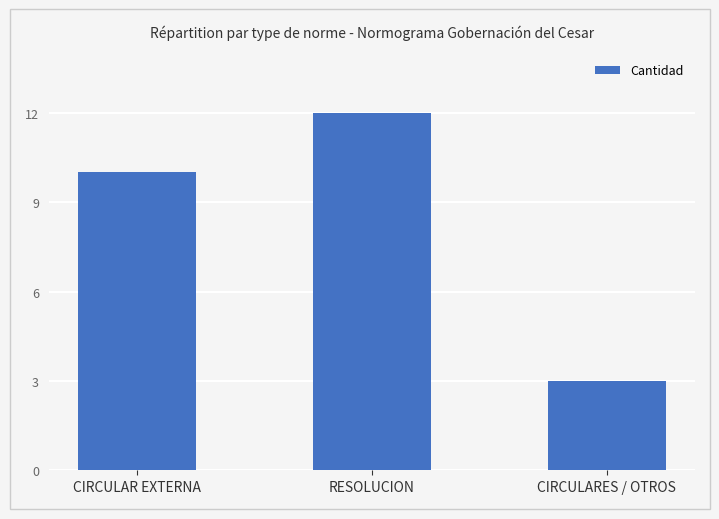

What is the ratio of the value at RESOLUCION to the value at CIRCULARES / OTROS?

4.0